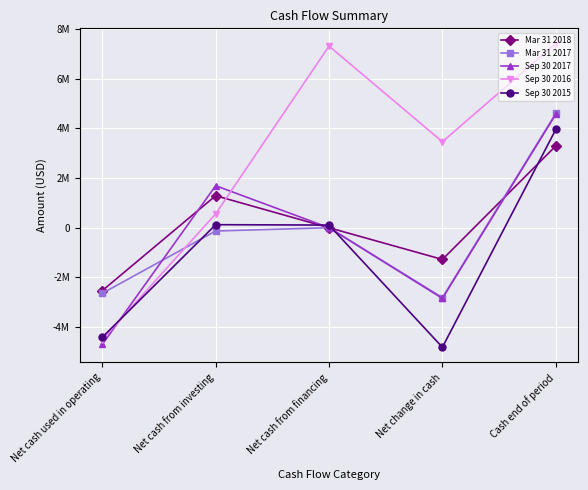

Between Net cash from investing and Cash end of period, which is larger?

Cash end of period